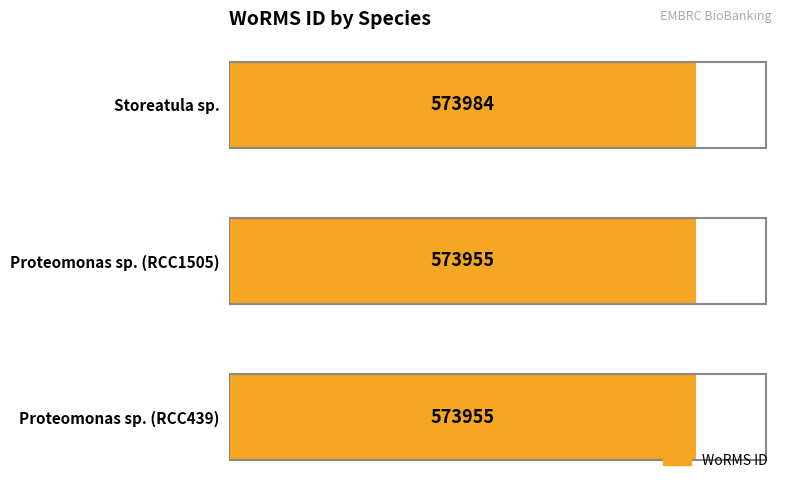

What position from the top is Proteomonas sp. (RCC439)?

3